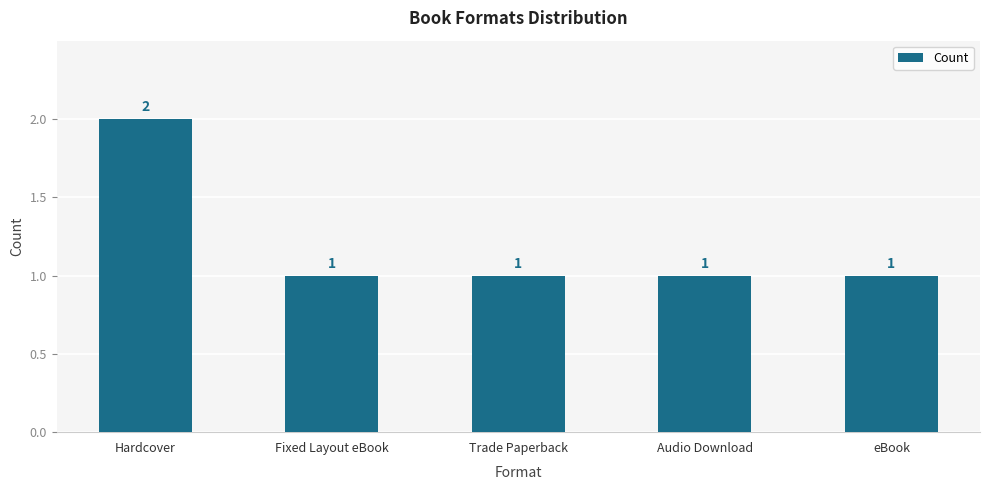

Does the chart contain any negative values?

No